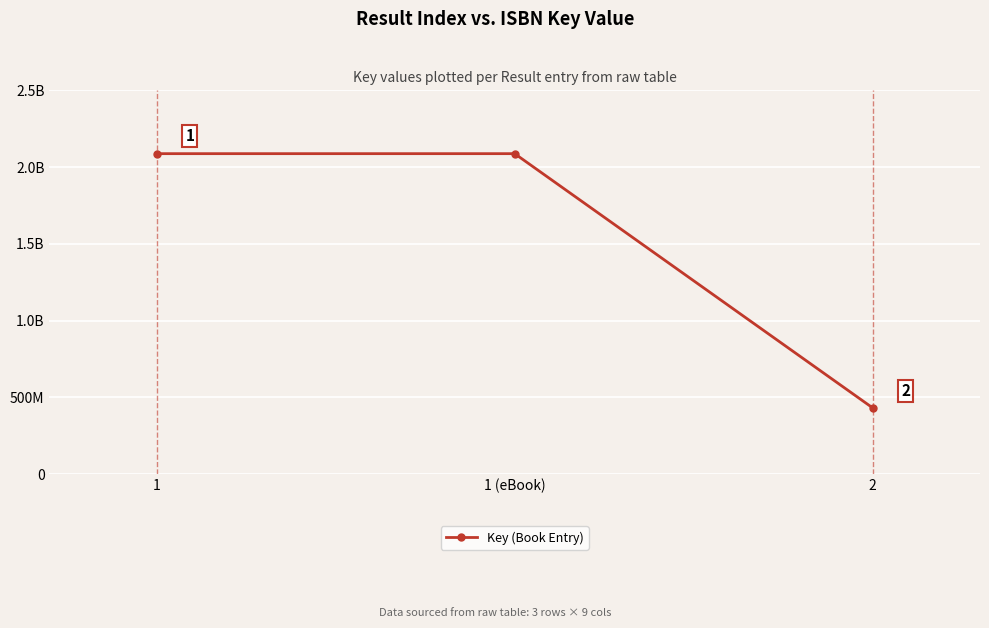

What is the greatest value displayed?

2087388556